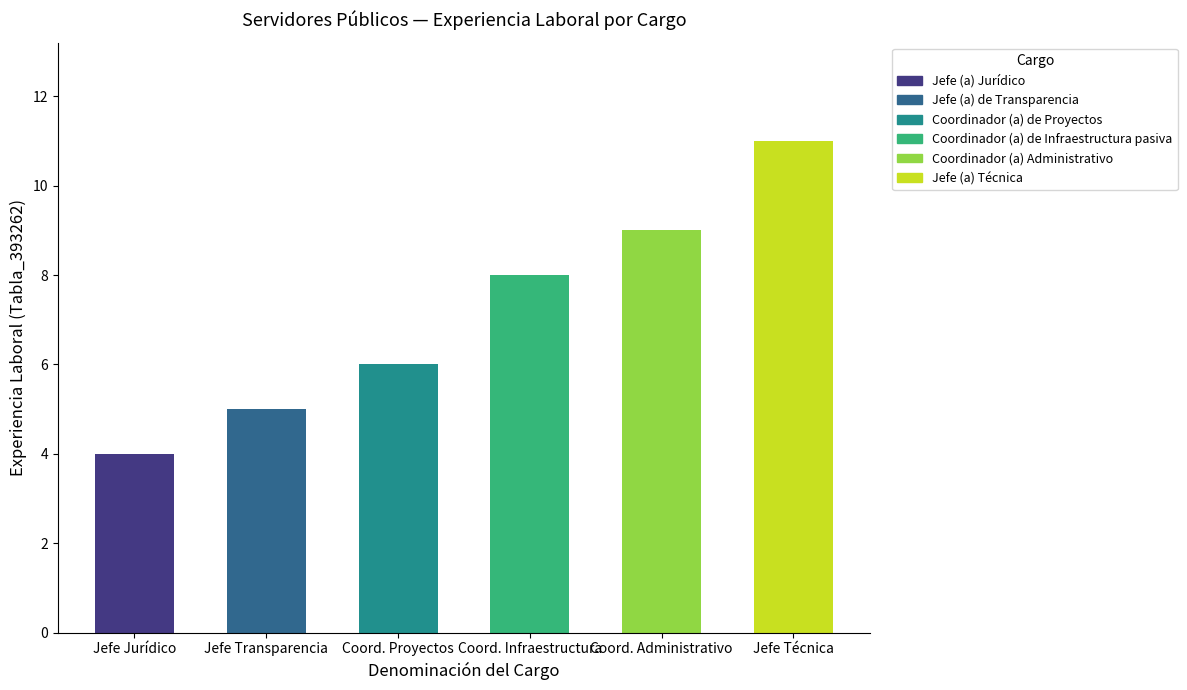

Rank the categories by value from lowest to highest.

Jefe (a) Jurídico, Jefe (a) de Transparencia, Coordinador (a) de Proyectos, Coordinador (a) de Infraestructura pasiva, Coordinador (a) Administrativo, Jefe (a) Técnica